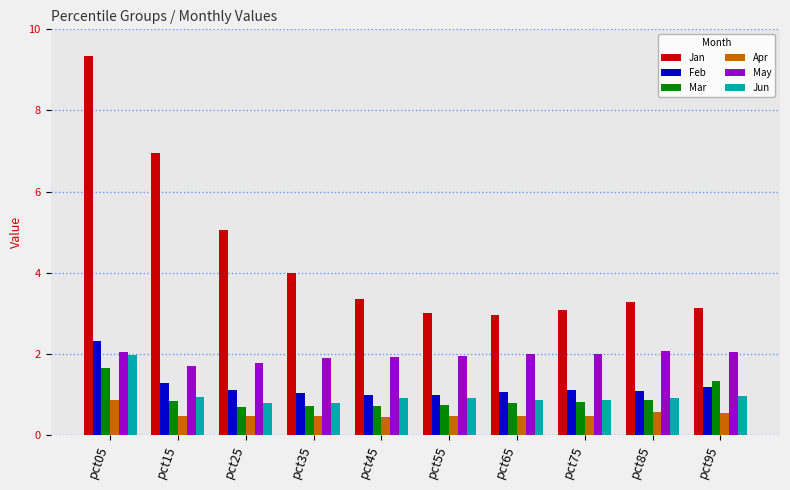

What is the difference between the maximum and minimum values in the Apr series?

0.4